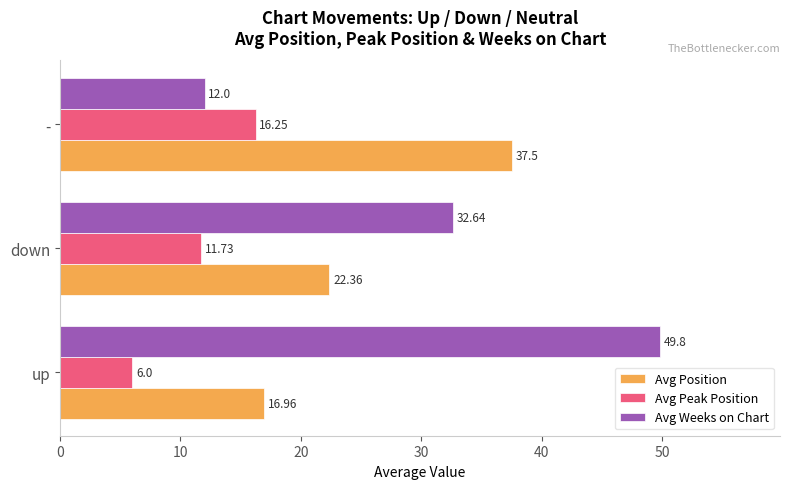

What is the average value of the Avg Peak Position series?

11.3